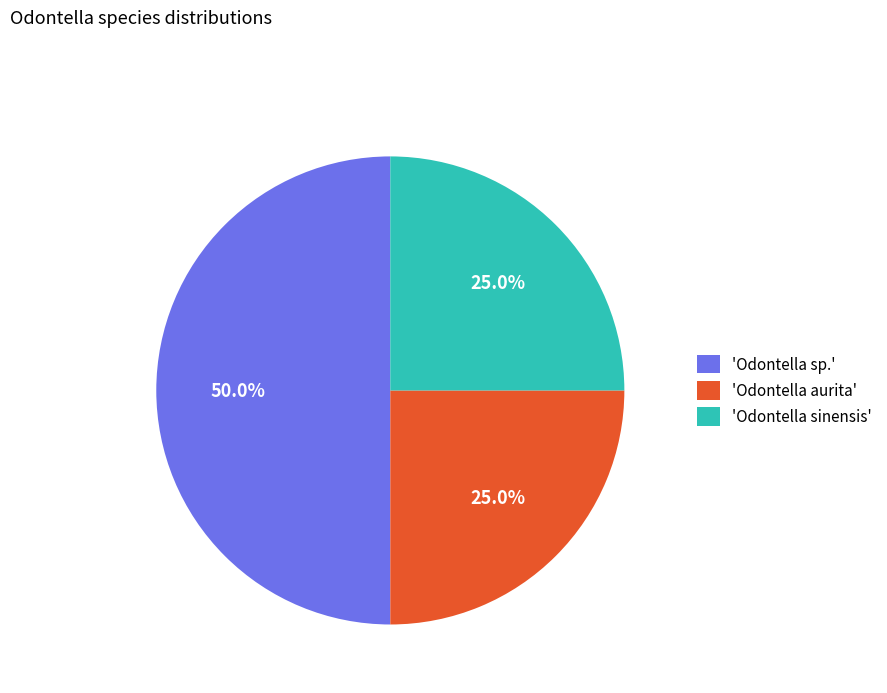

Does 'Odontella aurita' represent more than half of the total?

No